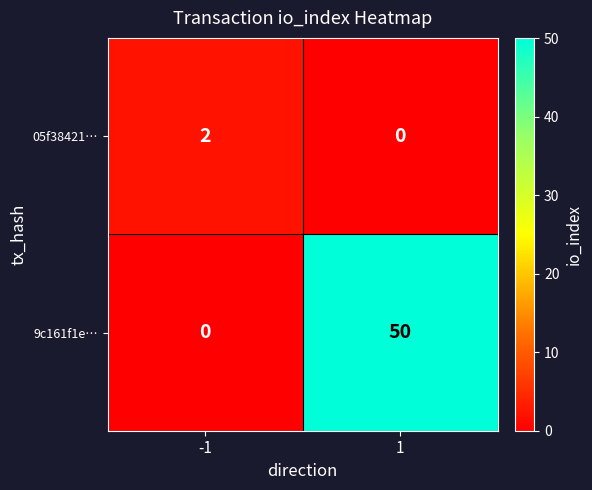

Reading right to left, list all the values displayed in this chart.

05f38421…: 0	2
9c161f1e…: 50	0